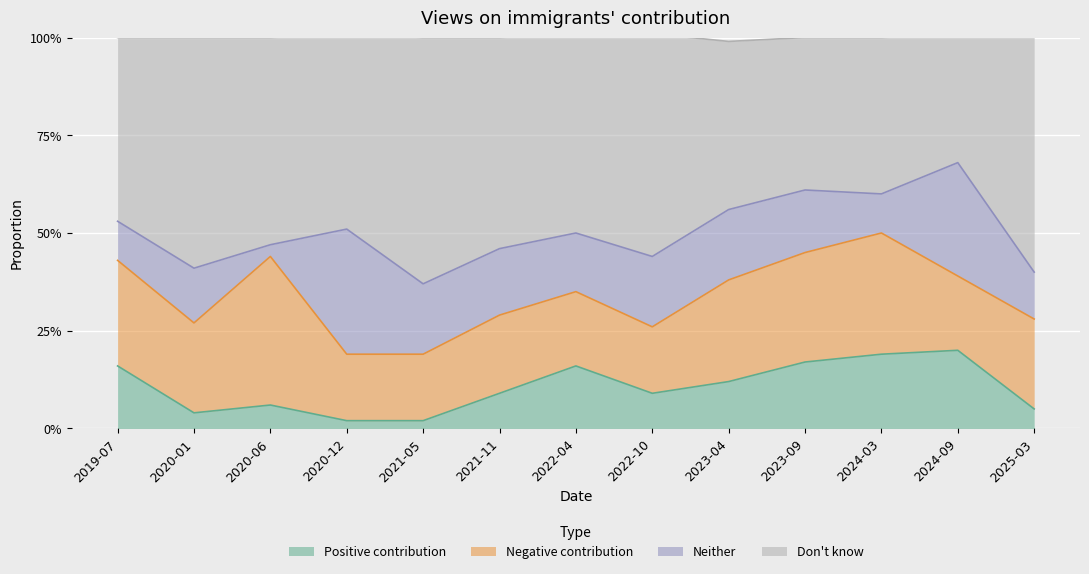

The value of Positive contribution at 2019-07 is 0.1. True or false?

False